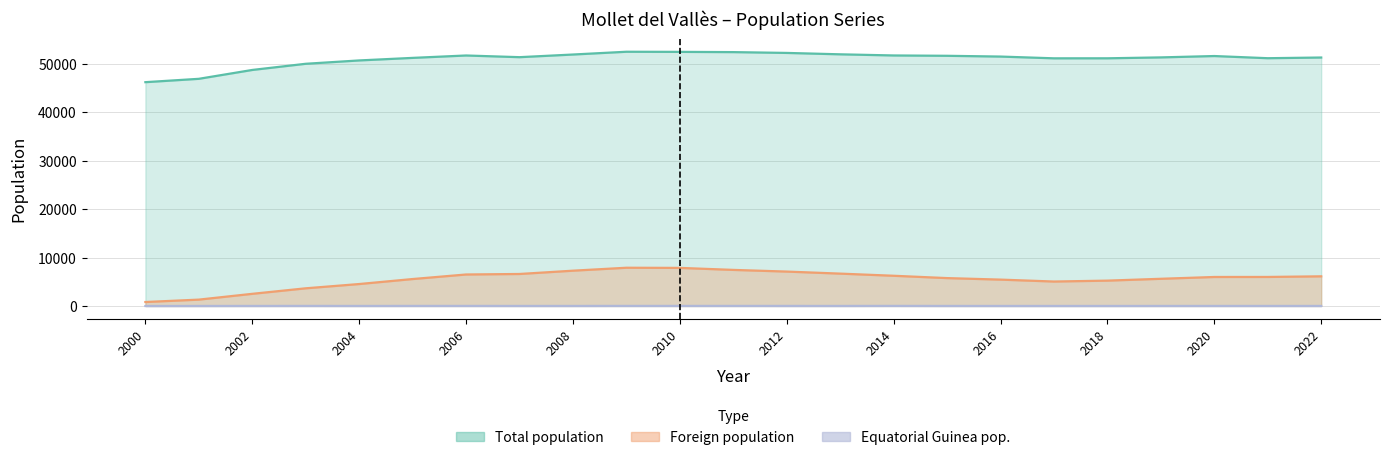

True or false: Equatorial Guinea pop. has a value of 10 at 2019.

True